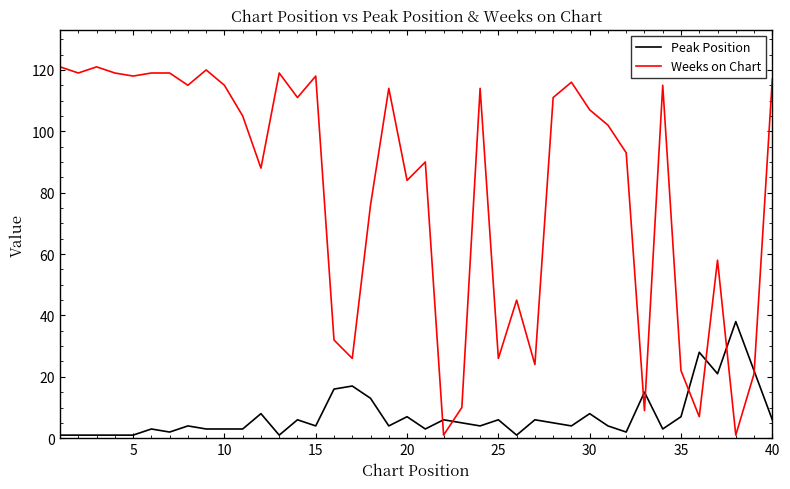

What are all the series names shown in the legend?

Peak Position, Weeks on Chart